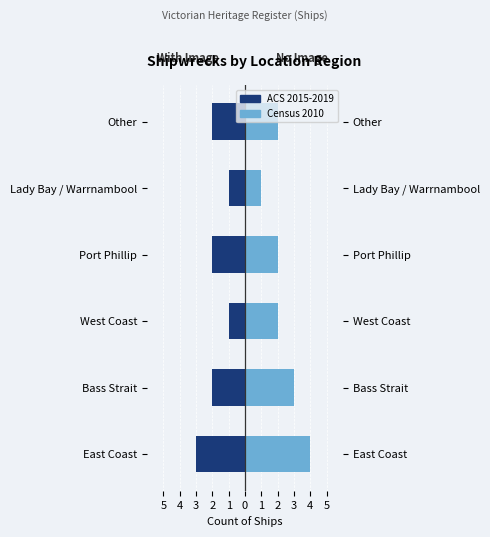

Rank the series by their maximum value, from highest to lowest.

Census 2010, ACS 2015-2019